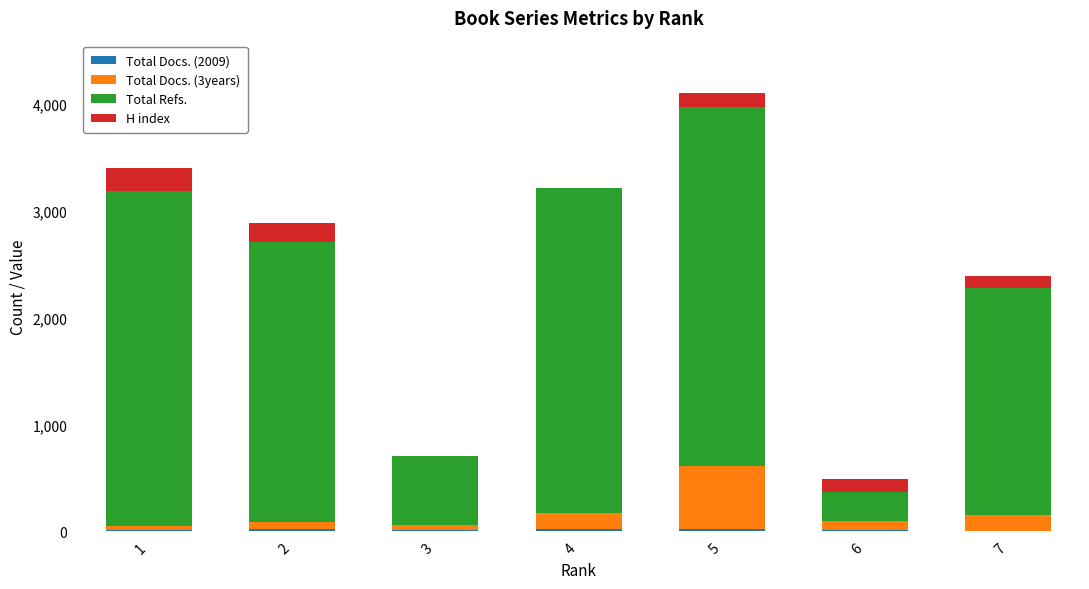

At which category is the sum across all series the highest?

5